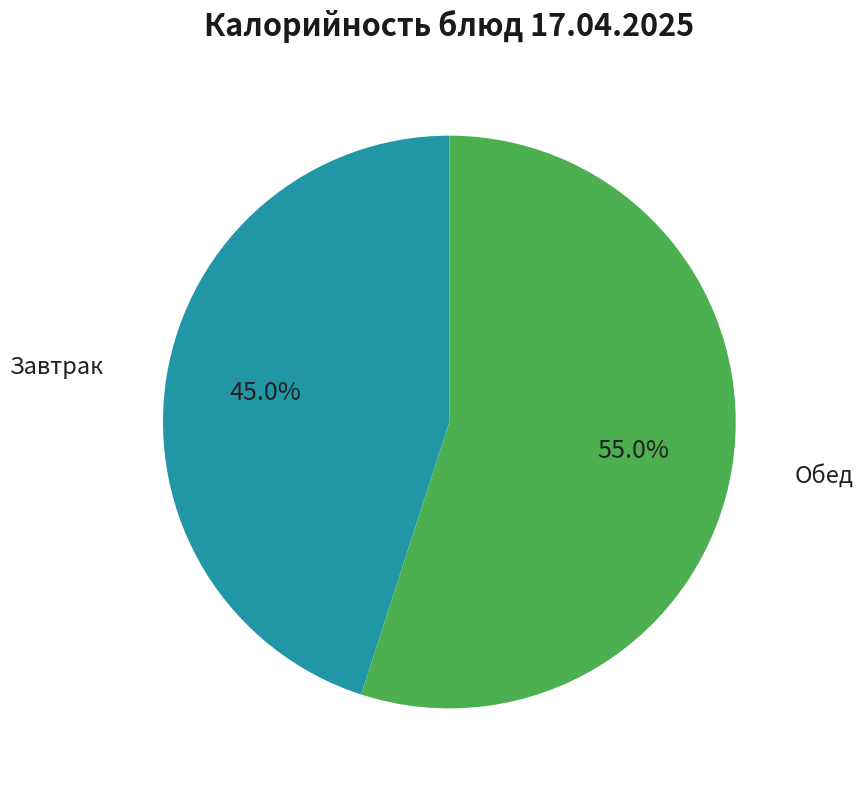

Is there a majority slice in this chart?

Yes